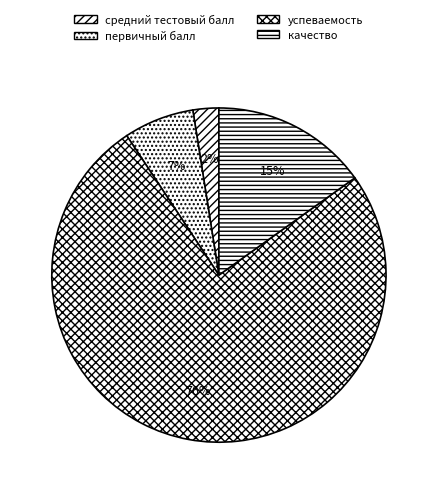

To the nearest percent, what is the difference between the средний тестовый балл and качество slice percentages?

13%